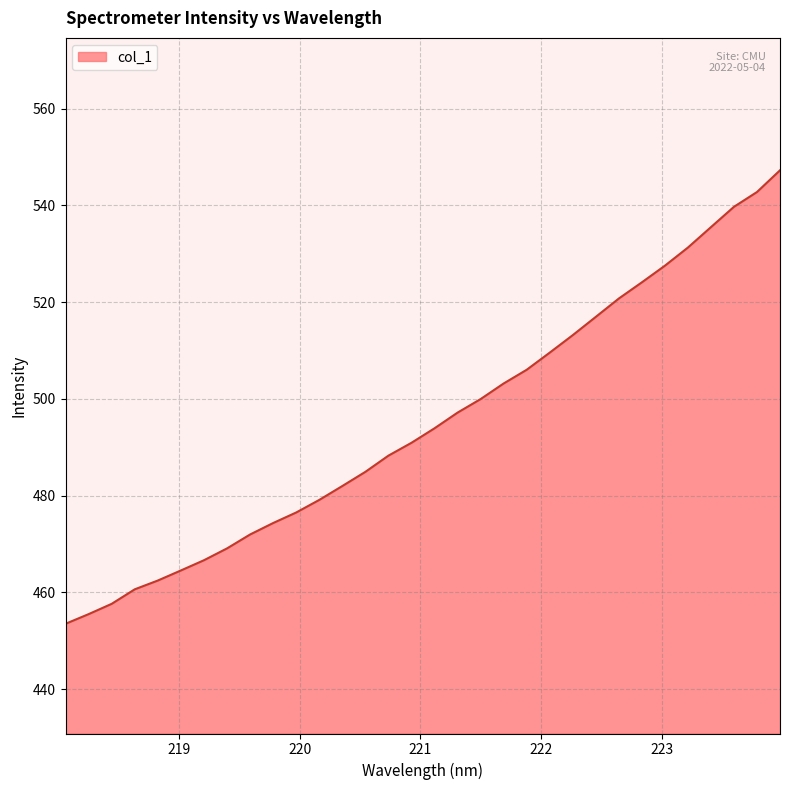

What is the smallest value displayed?

453.5